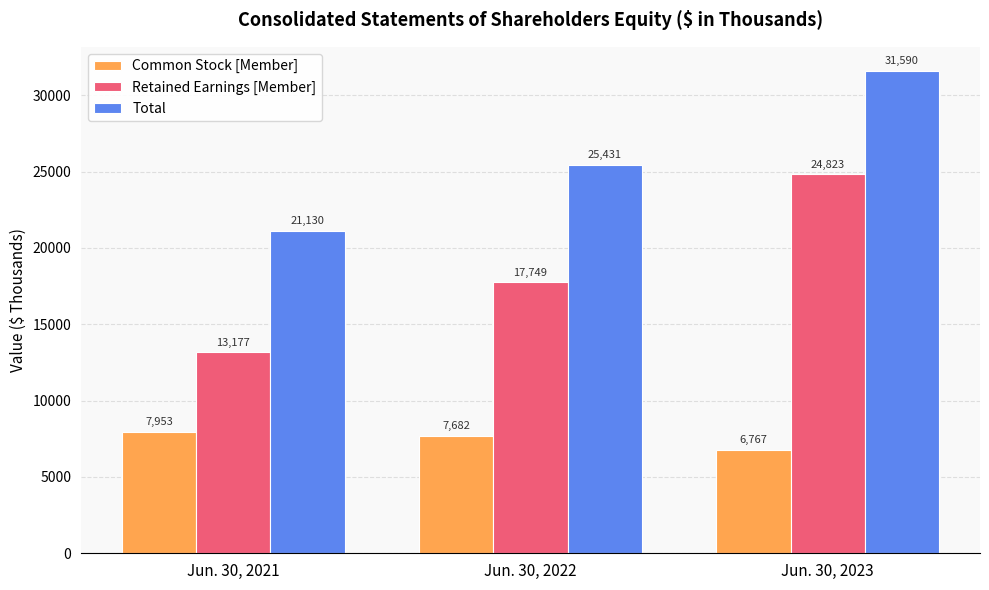

Which series changed the most between Jun. 30, 2021 and Jun. 30, 2022?

Retained Earnings [Member]